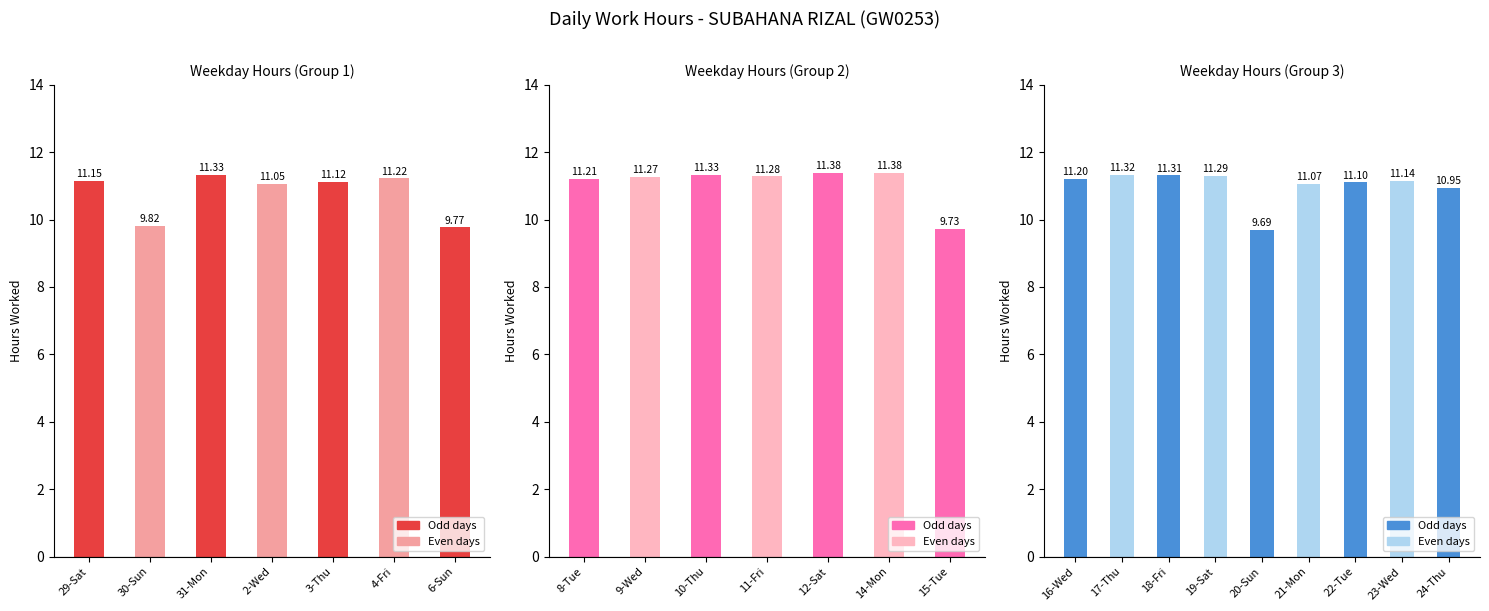

What is the difference between the maximum and minimum values?

1.6